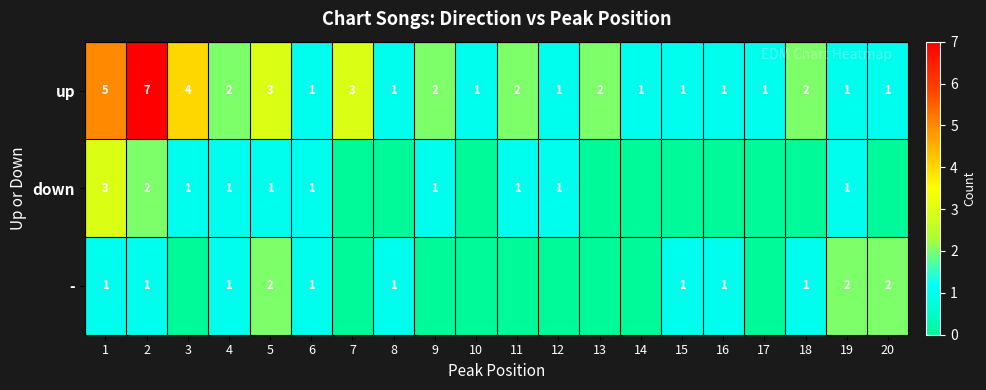

What is the difference between the highest and lowest values at 9?

2